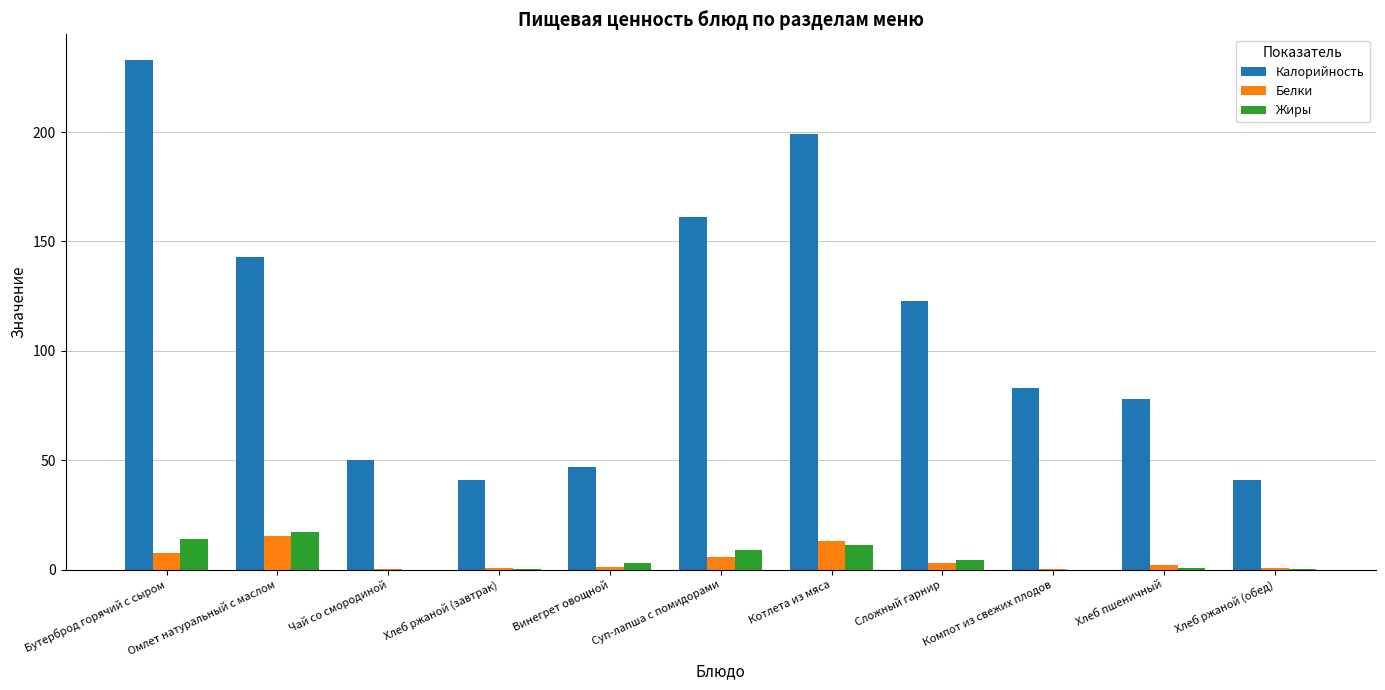

Which series has the largest total across all categories?

Калорийность